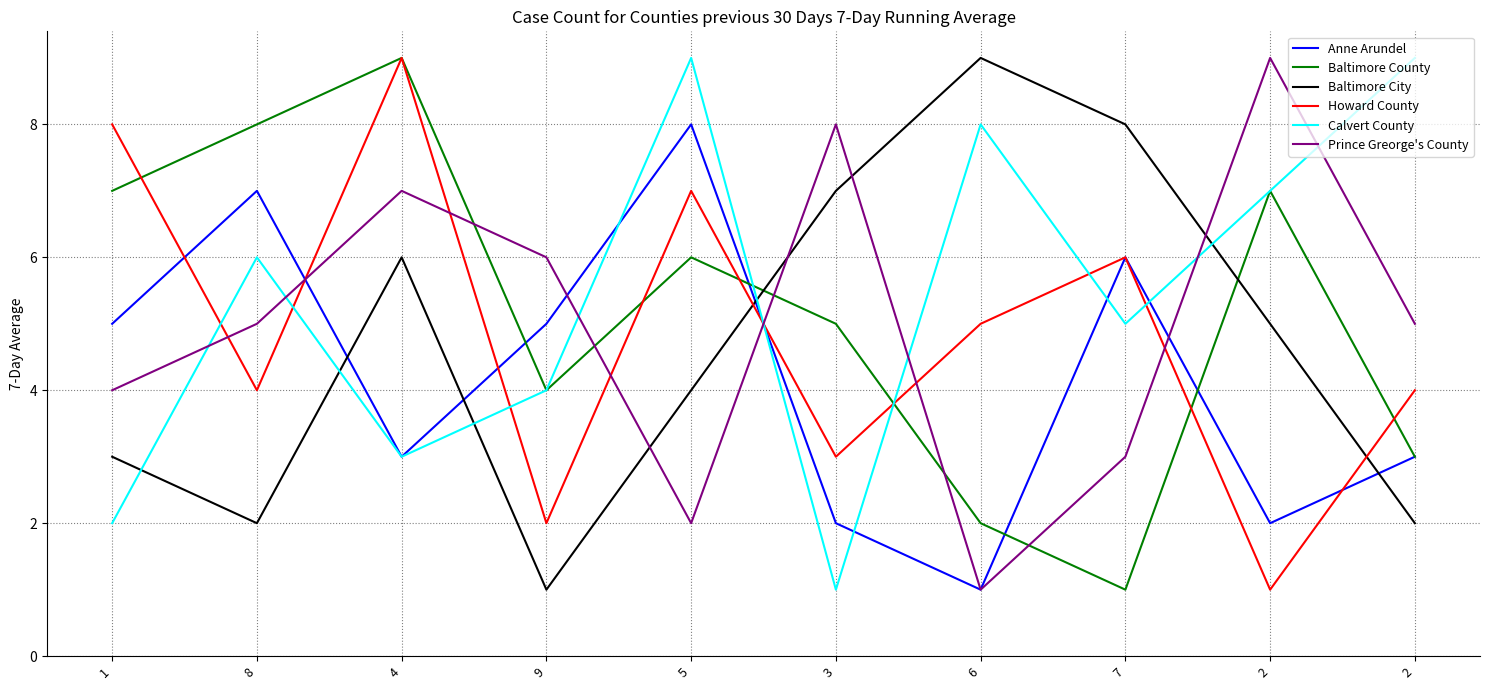

At which category is the sum across all series the highest?

4